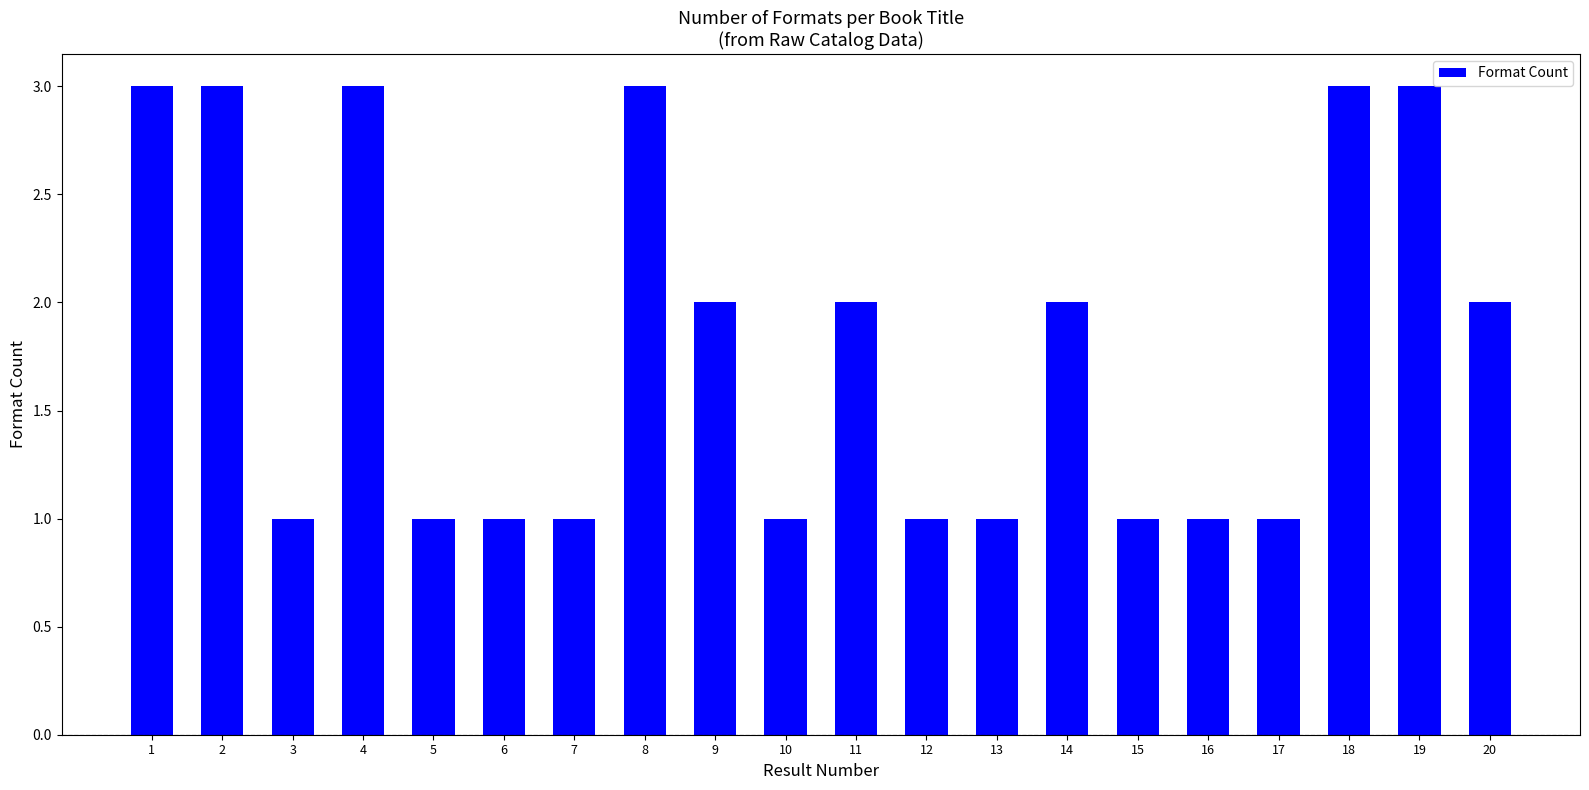

What is the value of the 17th bar from the left?

1